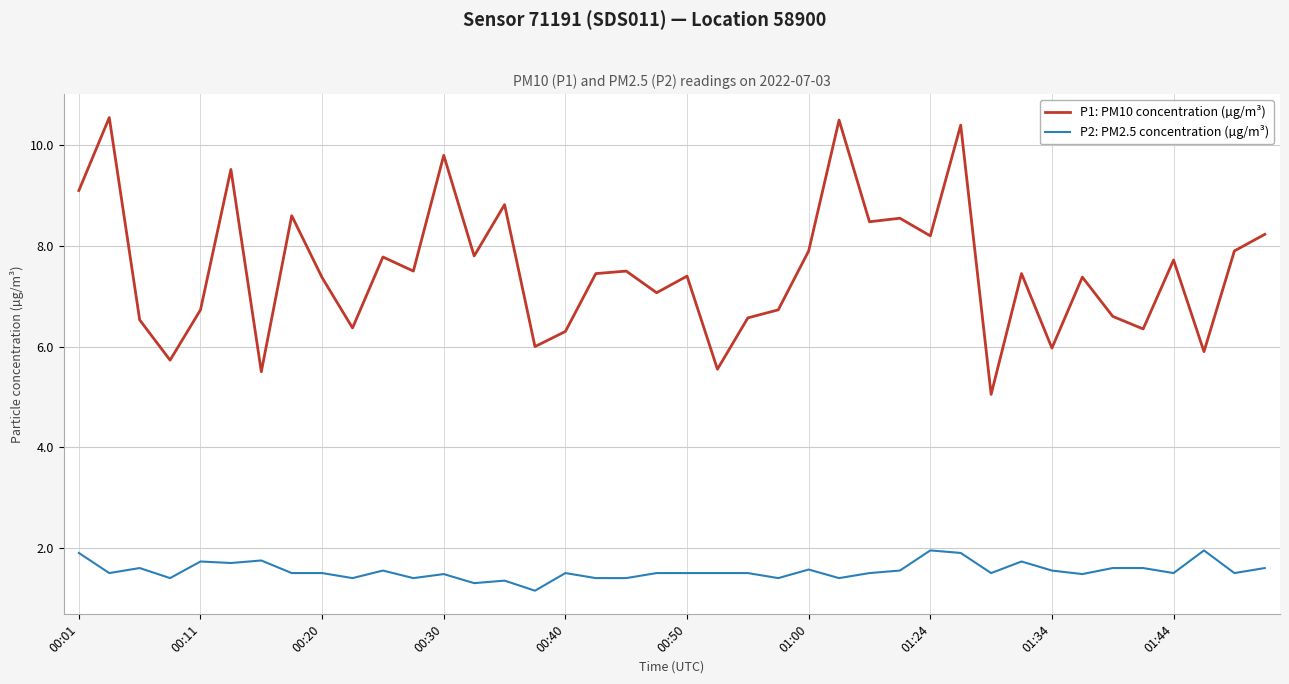

What is the average value of the P1: PM10 concentration (µg/m³) series?

7.5